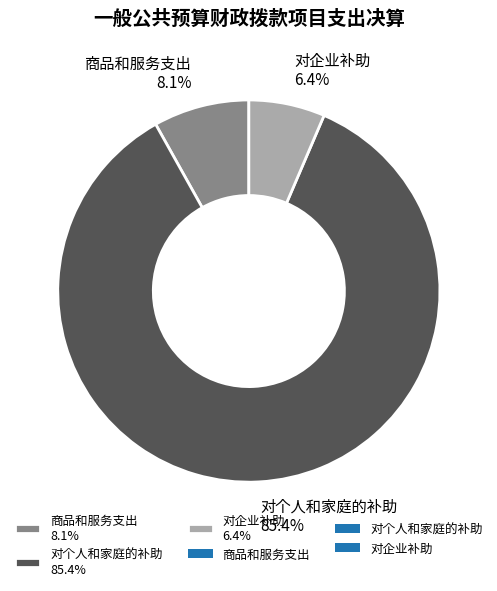

How many slices are in this pie chart?

3